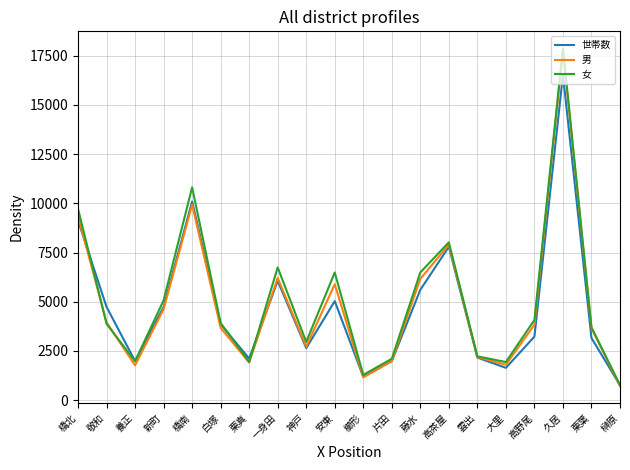

In 男, how many points are lower than both neighbors (excluding endpoints)?

5